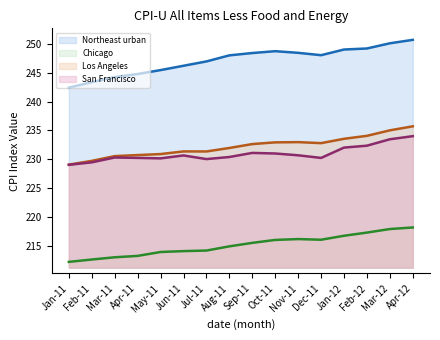

True or false: San Francisco and Los Angeles intersect in this chart.

False